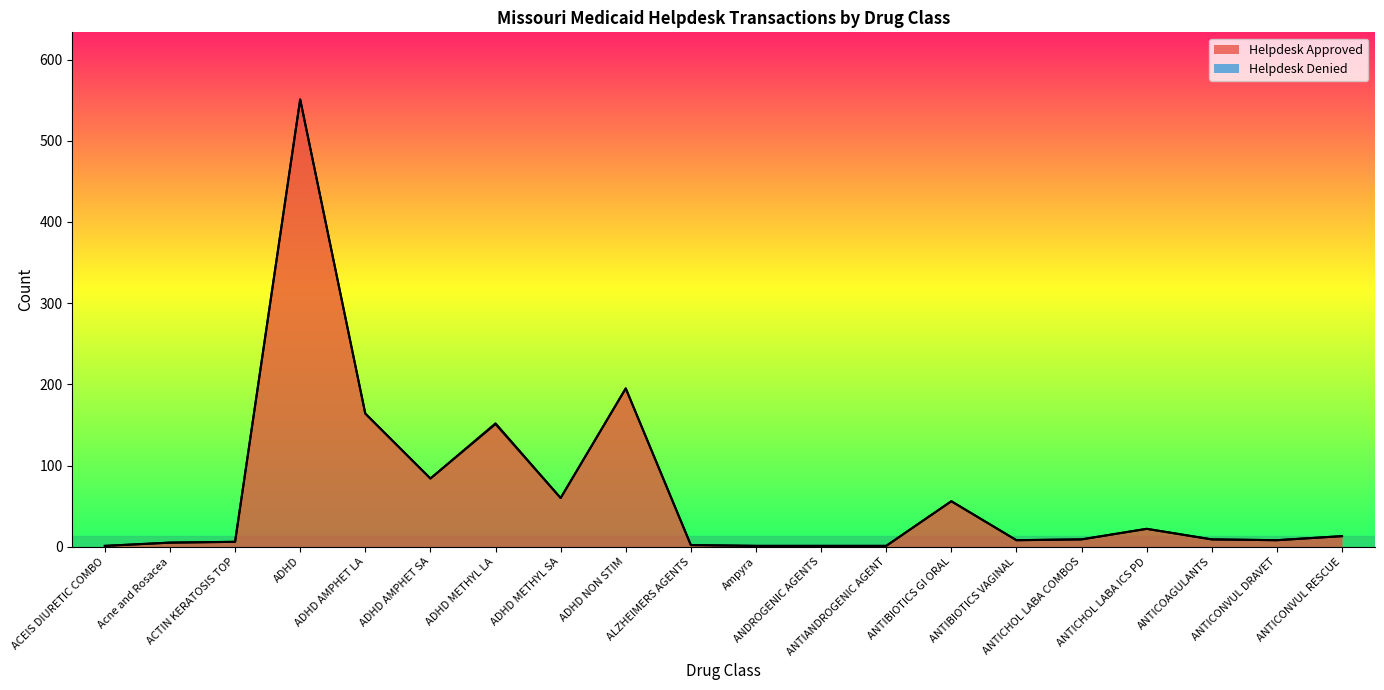

Does the chart have visible grid lines?

No